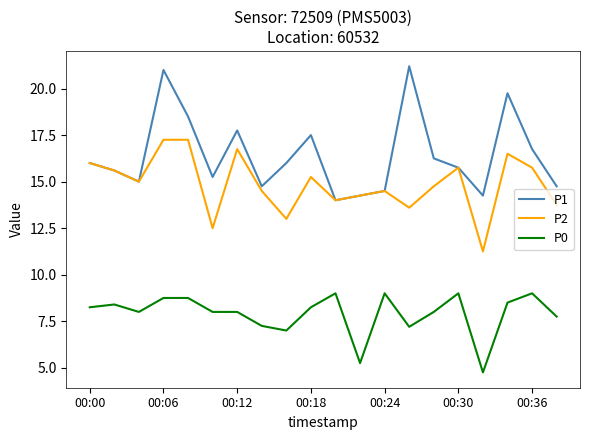

How many interior local peaks does the P1 series have?

5